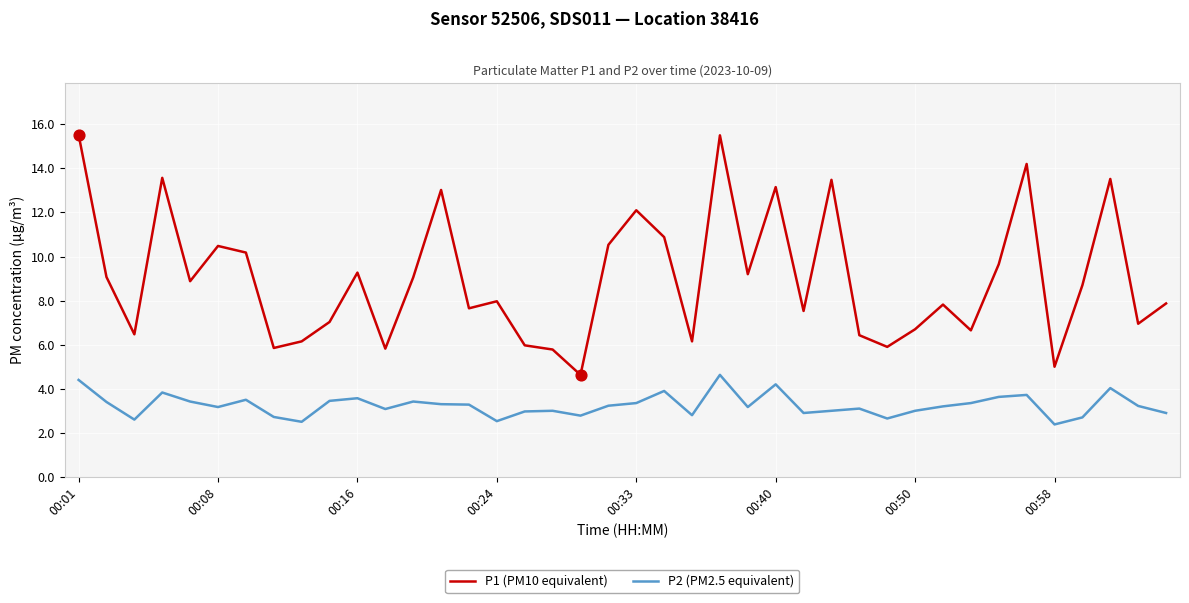

What are all the series names shown in the legend?

P1 (PM10 equivalent), P2 (PM2.5 equivalent)